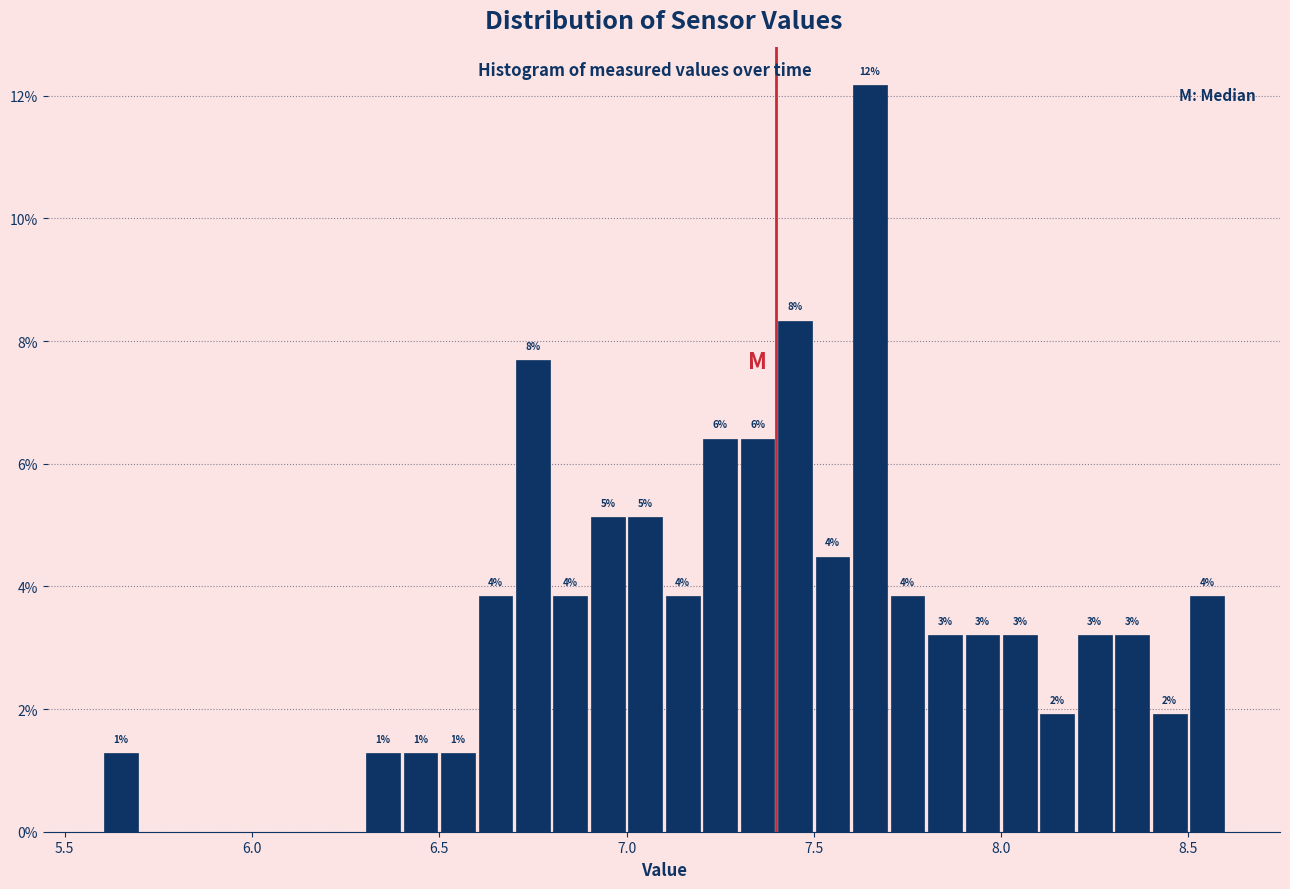

Around what value on the x-axis is the tallest bar? Give the approximate position of its centre, as read against the axis.

7.65